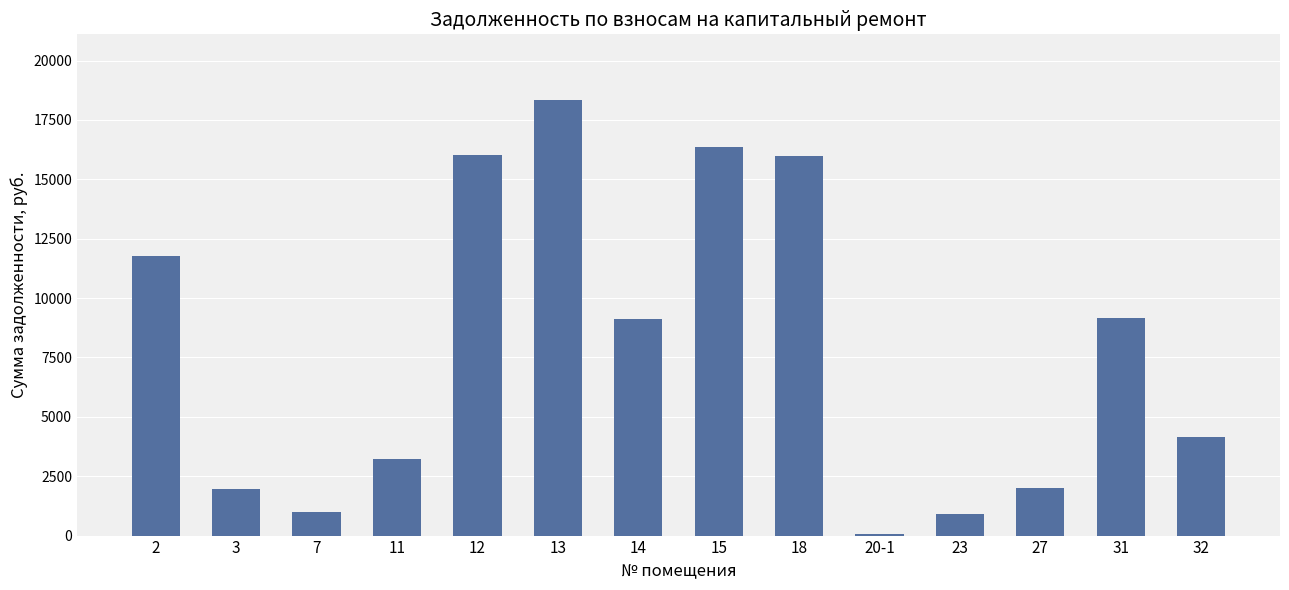

Is it true that the value at 31 is 15732.7?

False